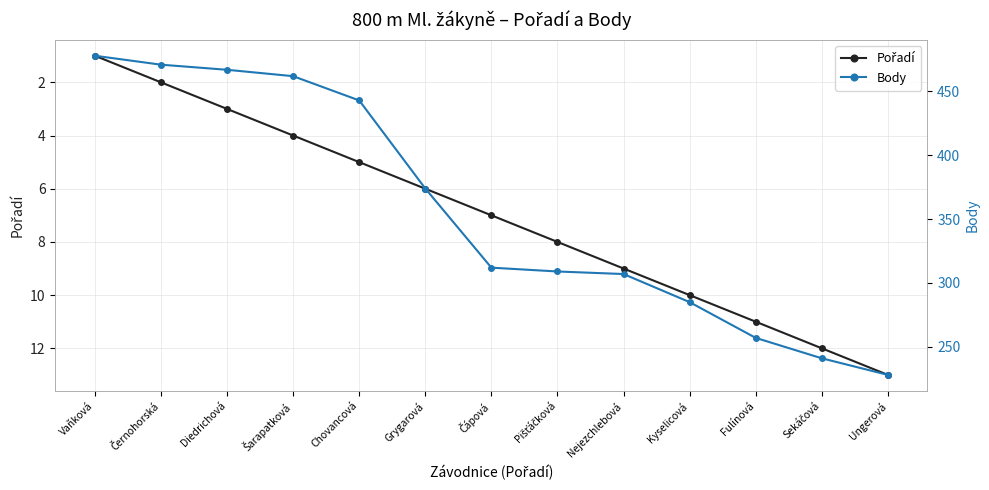

Rank the series by their maximum value, from lowest to highest.

Pořadí, Body